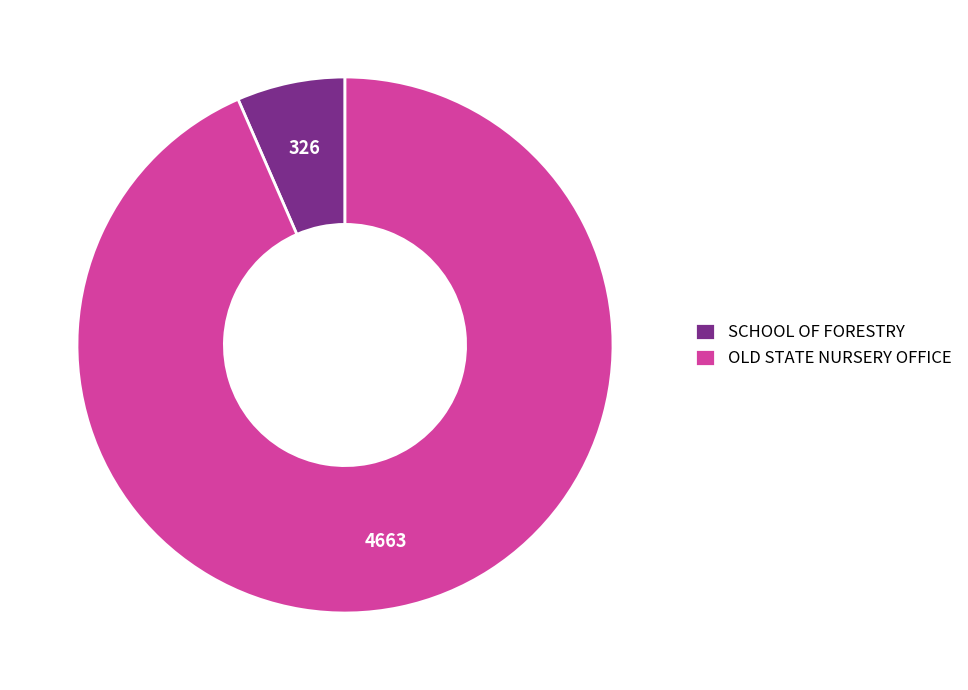

Is it true that SCHOOL OF FORESTRY is 1% of the pie?

False